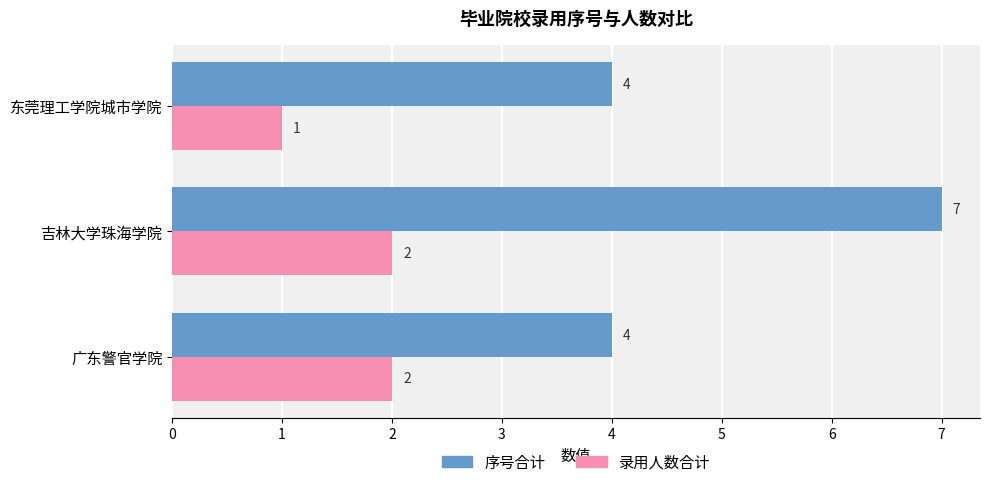

Which series has the largest total across all categories?

序号合计